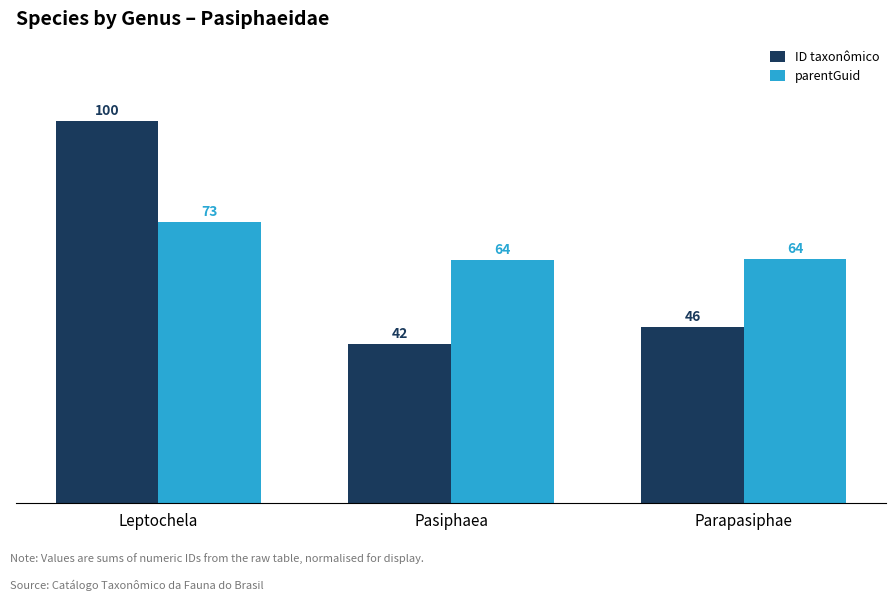

Rank the series by their average value, from highest to lowest.

parentGuid, ID taxonômico